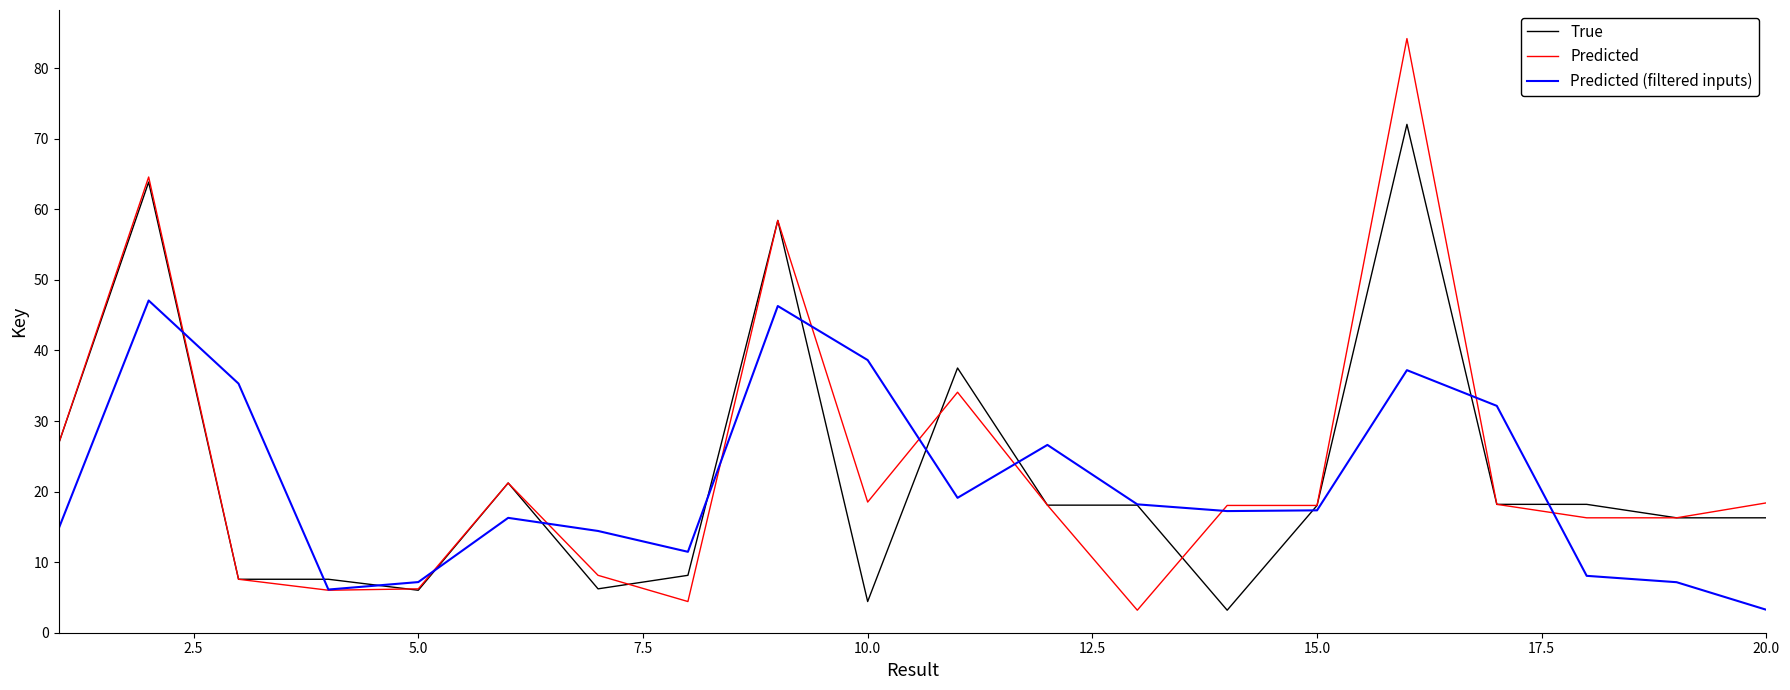

True or false: Predicted (filtered inputs) and Predicted cross at least once.

True